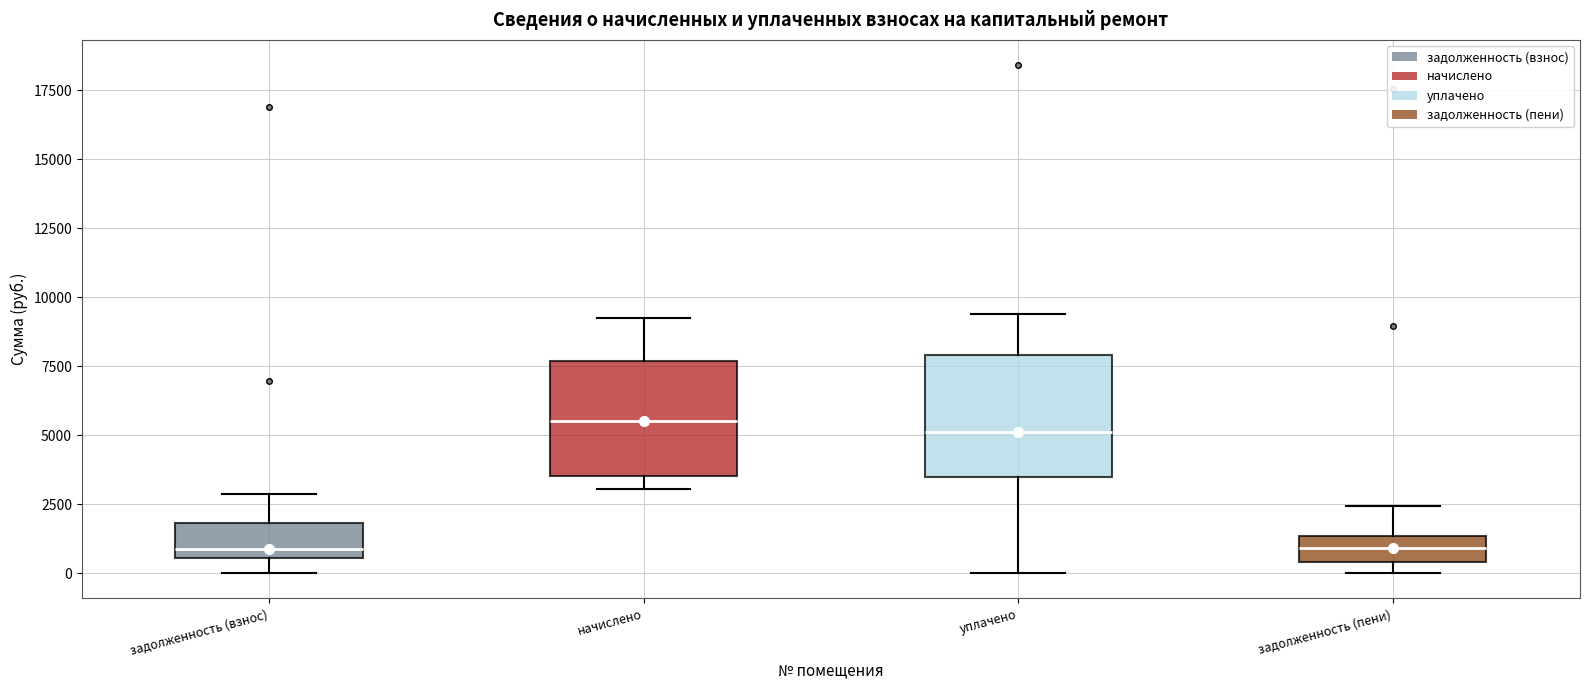

Reading left to right, read every box against the y-axis: the position of its median line, the range the box covers, and the ends of its whiskers. The values are not printed on the chart, so give them approximately, as read against the axis.

задолженность (взнос): median 1000, box 500 to 2000, whiskers 0 to 3000
начислено: median 5500, box 3500 to 7500, whiskers 3000 to 9000
уплачено: median 5000, box 3500 to 8000, whiskers 0 to 9500
задолженность (пени): median 1000, box 500 to 1500, whiskers 0 to 2500